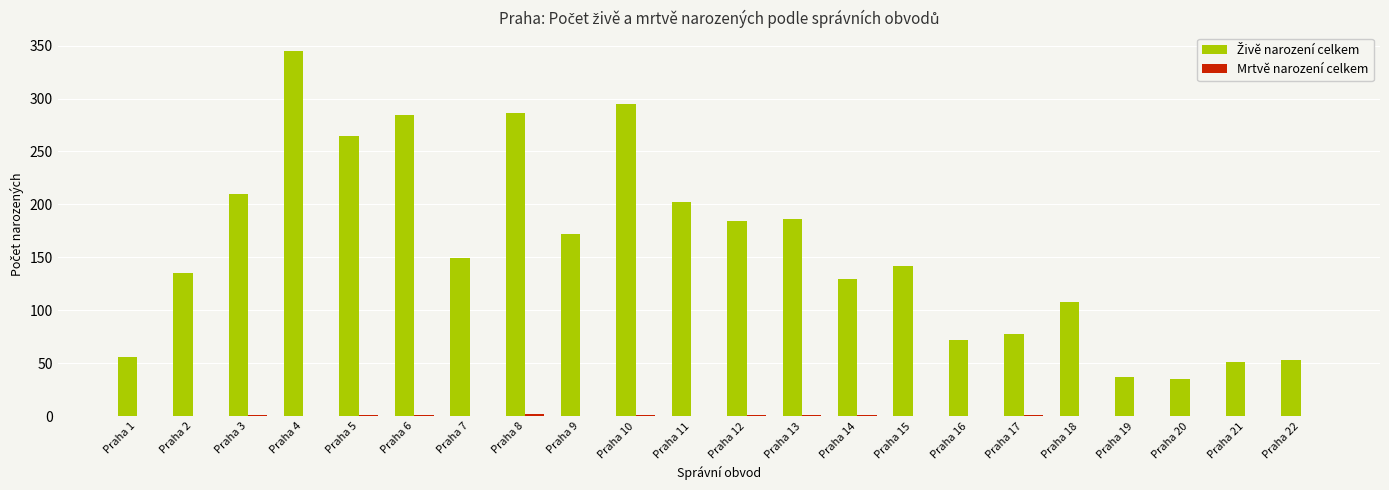

What is the maximum value shown in the chart?

345